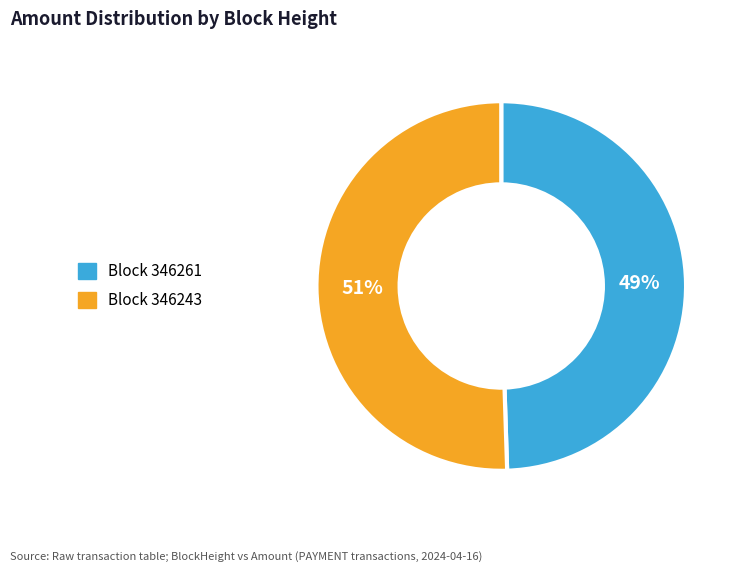

To the nearest percent, what is the average slice percentage?

50%